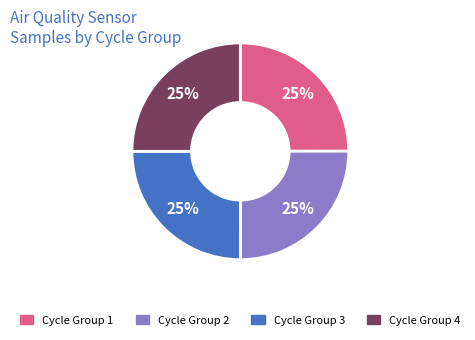

Does Cycle Group 1 account for over 50% of the chart?

No